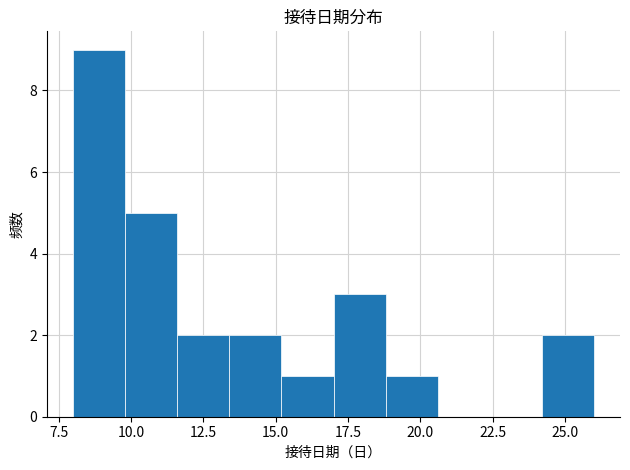

Read against the x-axis, roughly where is the centre of the tallest bar?

9.0